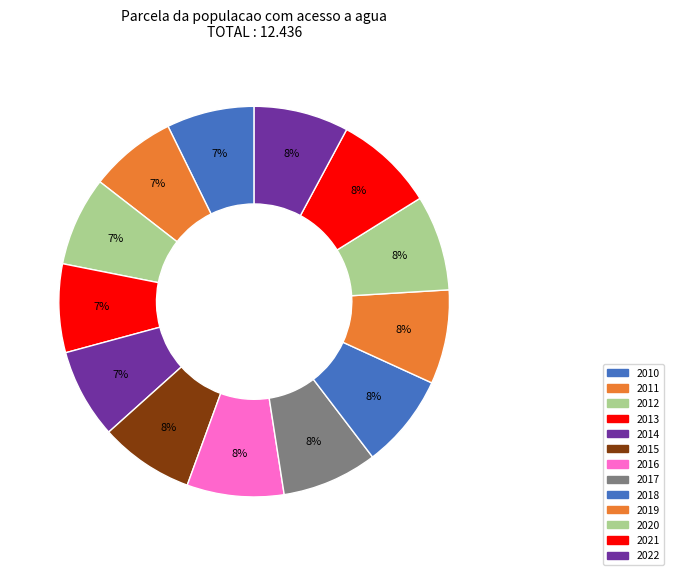

To the nearest percent, what is the difference between the largest and smallest slice percentages?

1%